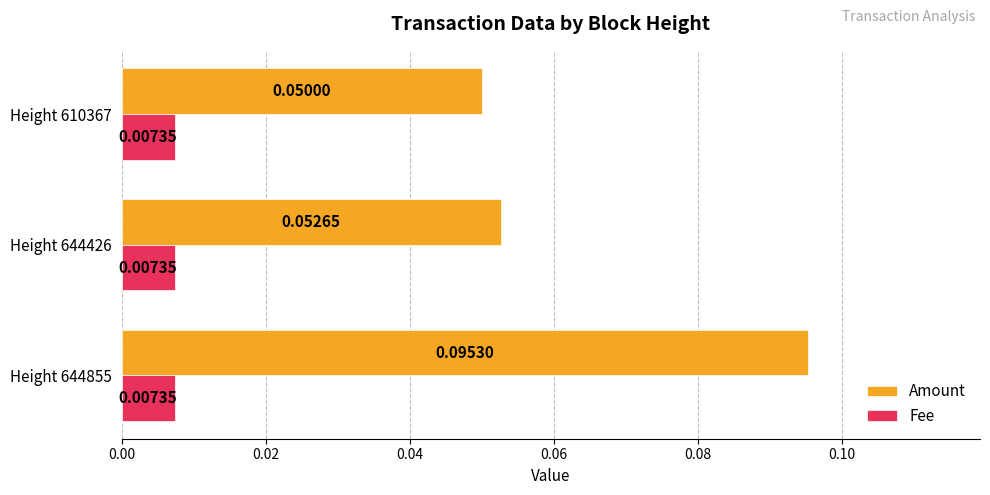

Rank the series at Height 644426 from highest to lowest value.

Amount, Fee